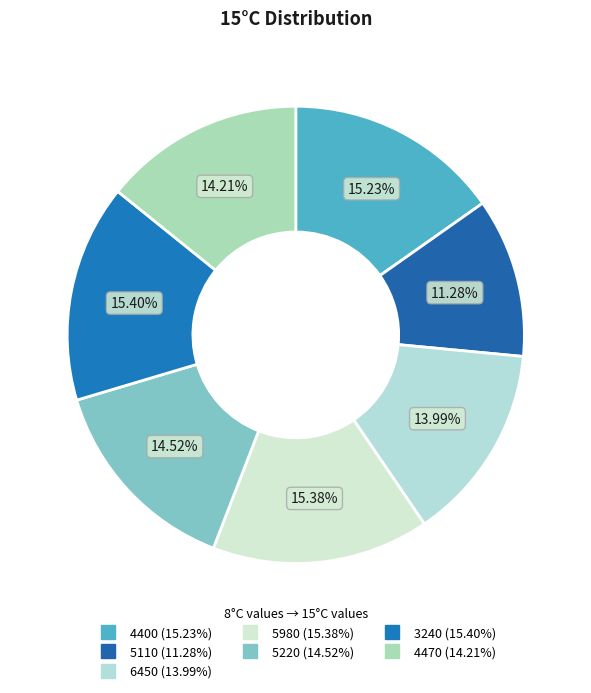

Does 3240 represent more than half of the total?

No